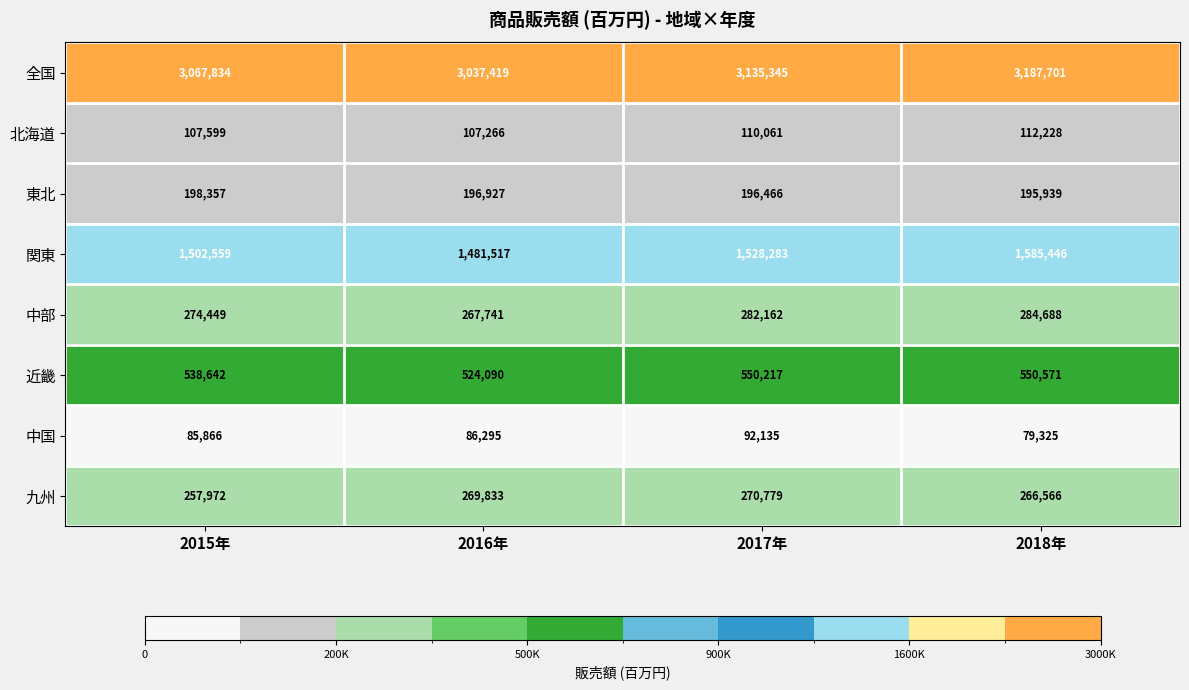

How many categories are shown in the chart?

4